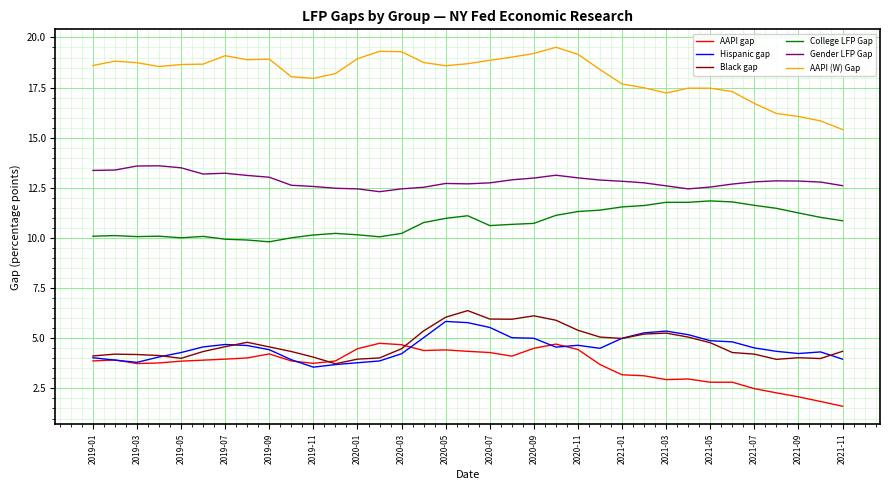

What is the minimum value shown in the chart?

1.6